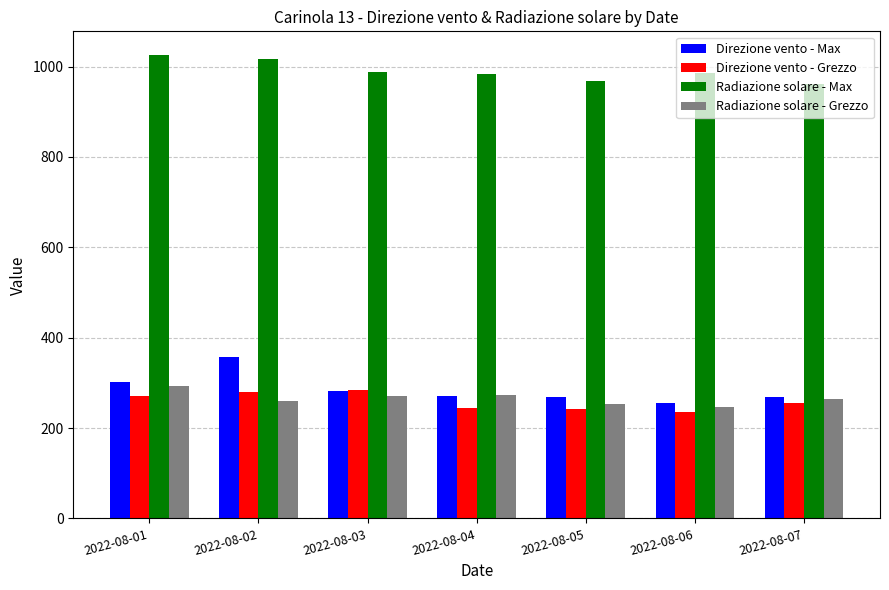

Is the value of Radiazione solare - Max at 2022-08-03 greater than the value of Direzione vento - Max at 2022-08-06?

Yes